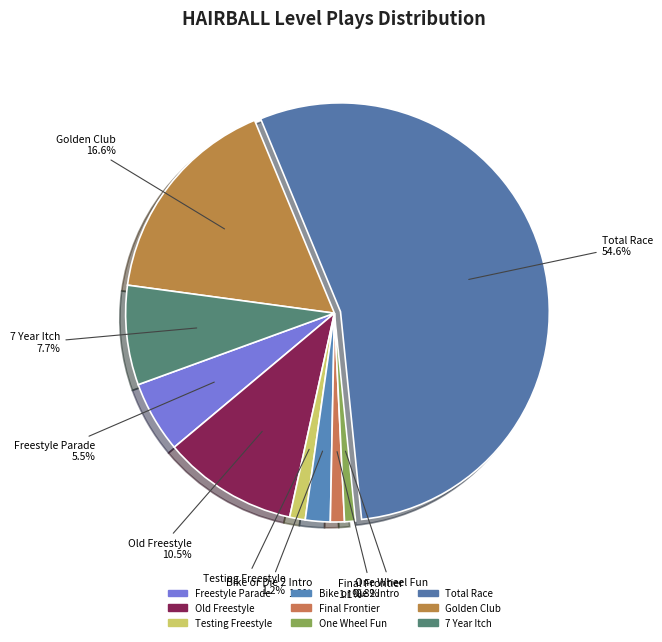

What is the ratio of the value at Total Race to the value at 7 Year Itch?

7.1